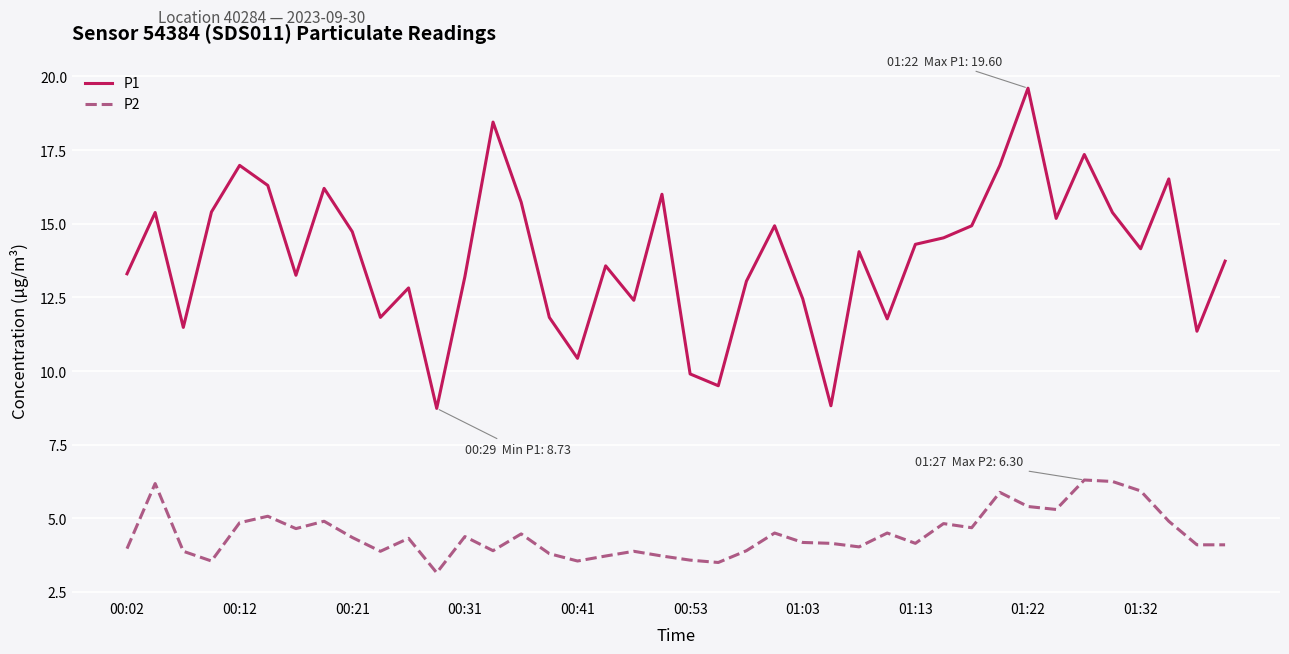

List the series in order of their overall mean, highest first.

P1, P2